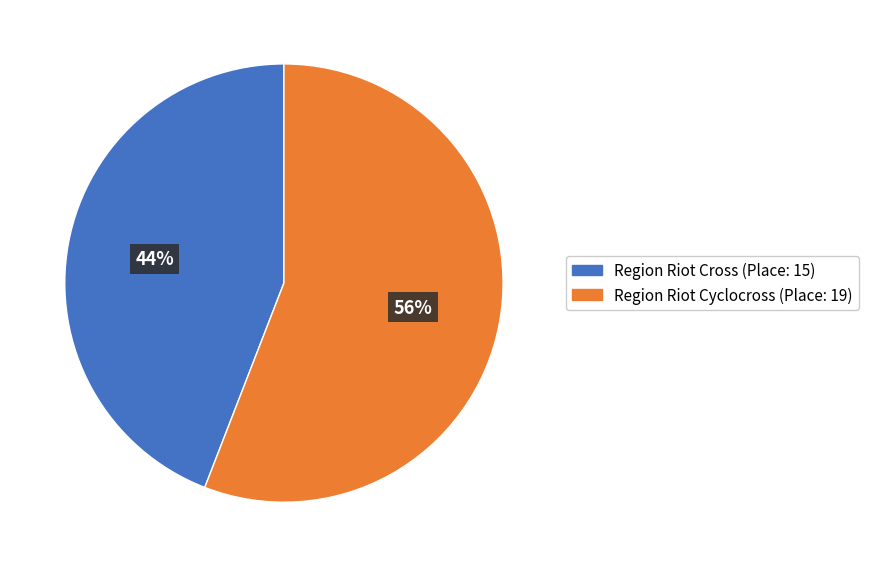

To the nearest percent, what is the combined percentage of Region Riot Cyclocross and Region Riot Cross?

100%